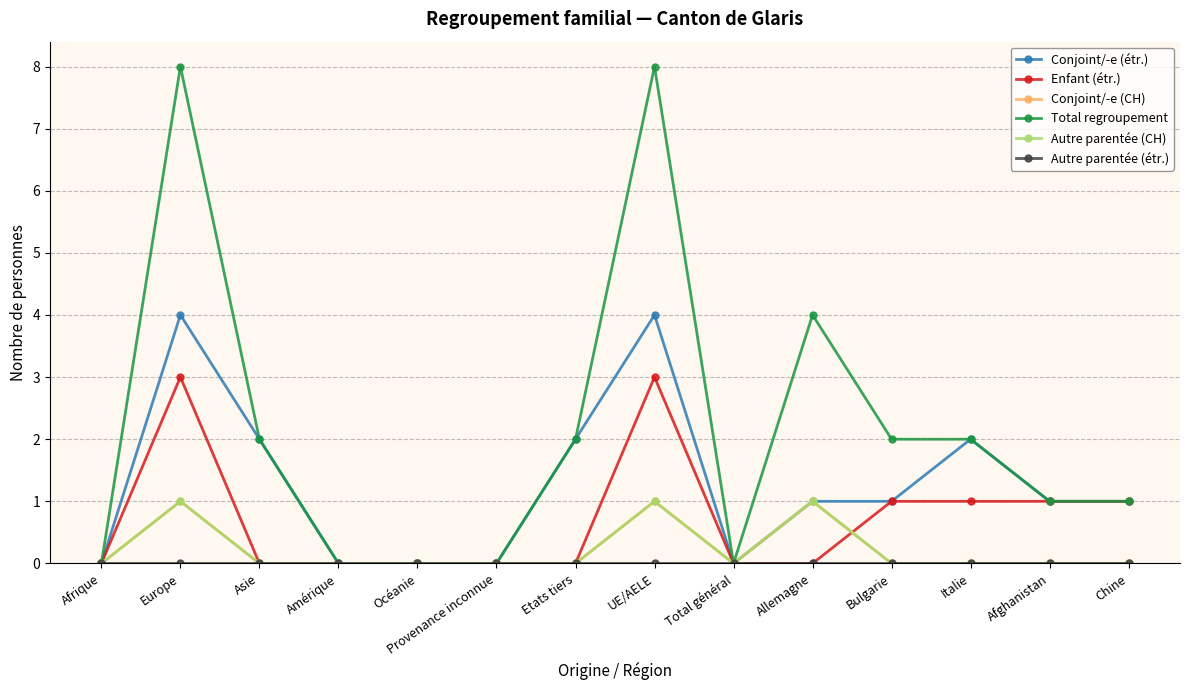

Is this an area chart (filled region under the line)?

No